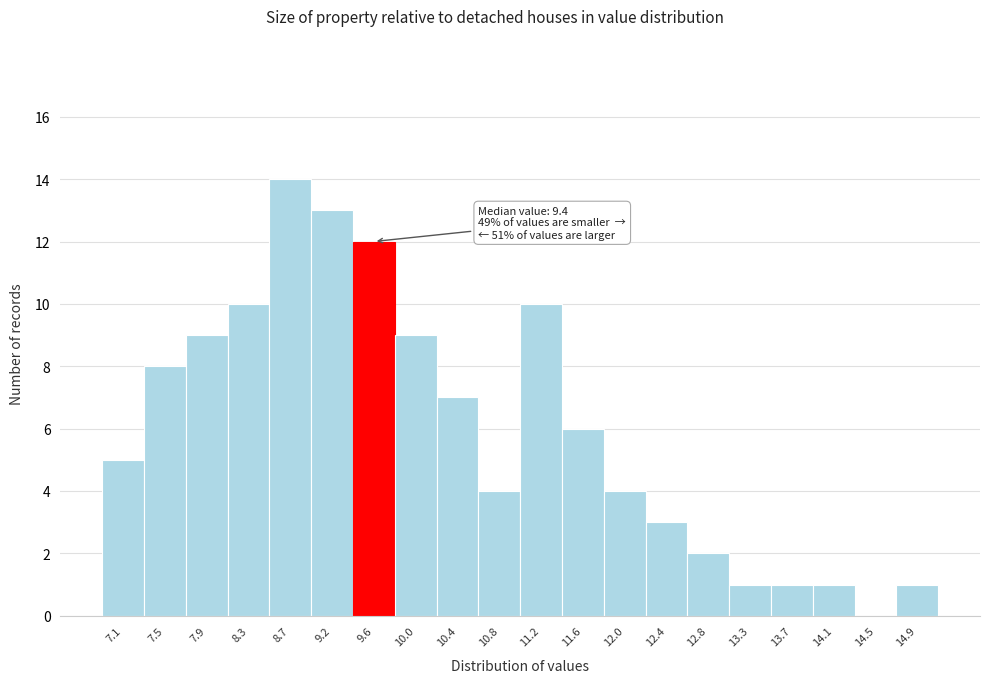

Over which range of the x-axis is the bar tallest?

8.54 to 8.95